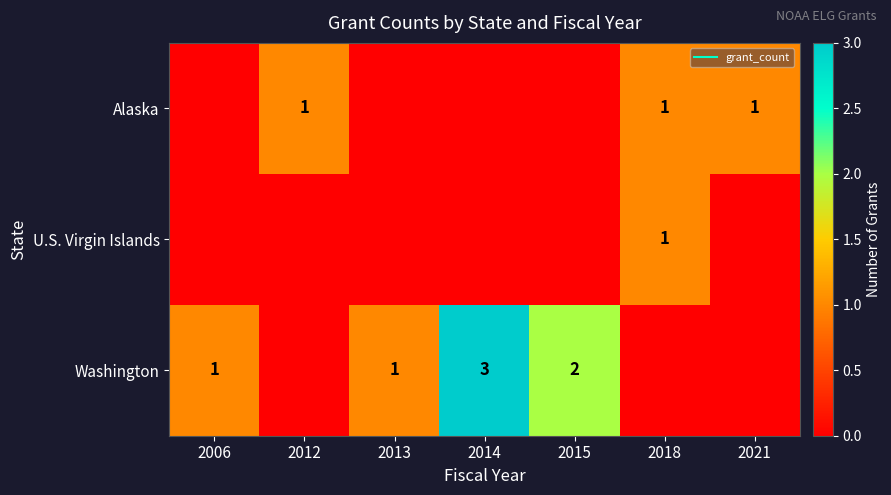

Which series has the widest spread of values?

Washington